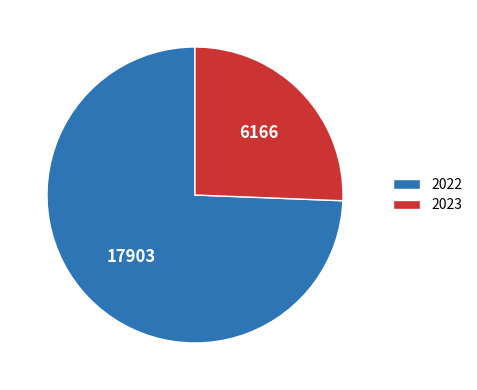

What is the smallest slice in the pie chart?

2023